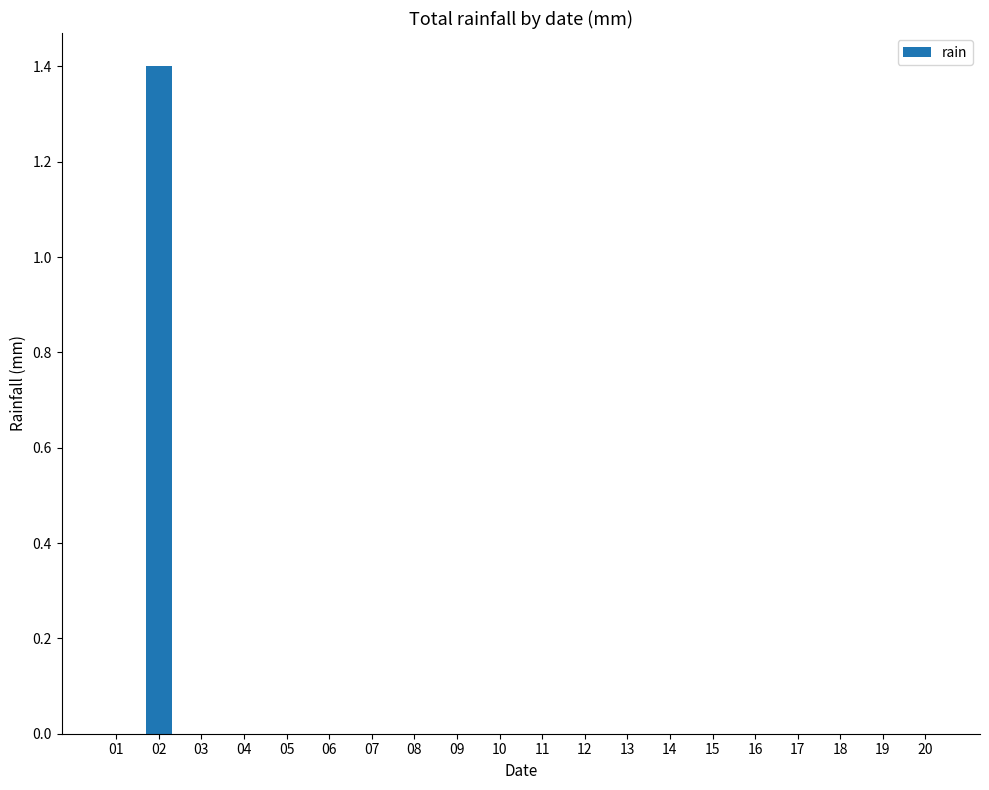

Count the number of categories in the chart.

20